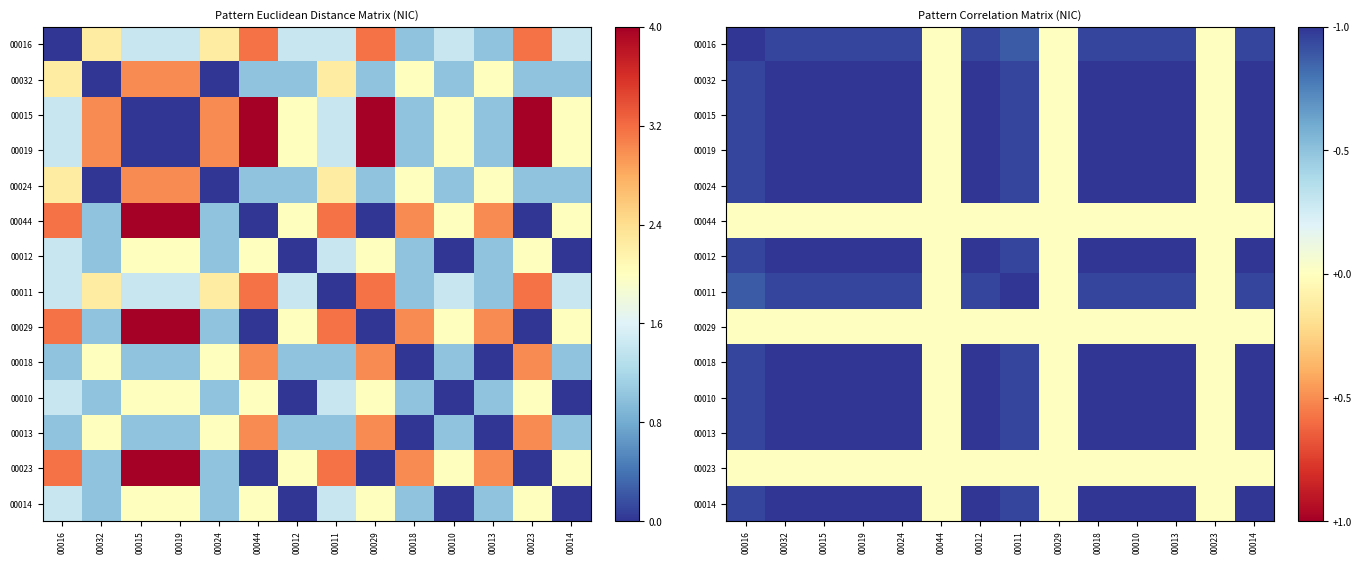

Where is 00024 nearest to the value 0?

00044